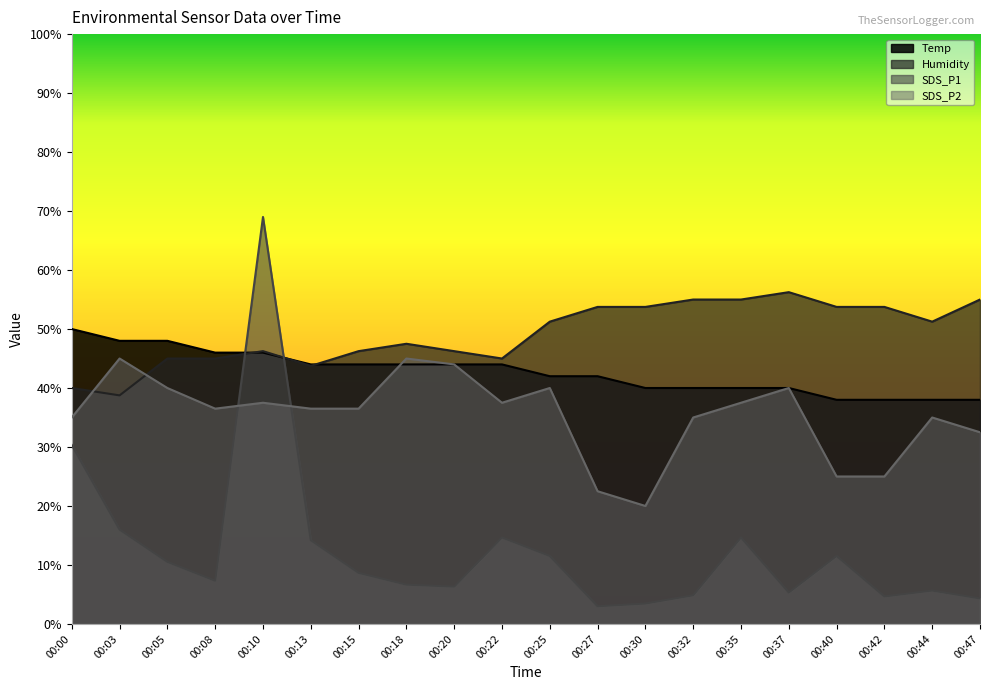

True or false: Temp has more than 0 points higher than both neighbors.

False